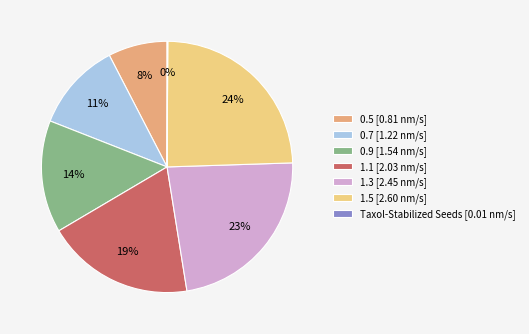

To the nearest percent, what is the average slice percentage?

14%